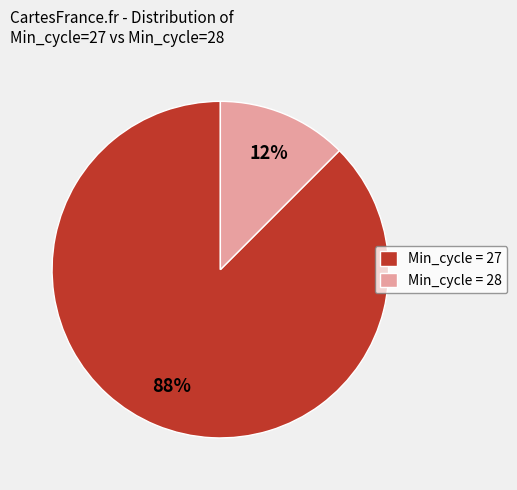

To the nearest percent, what is the combined percentage of Min_cycle = 27 and Min_cycle = 28?

100%